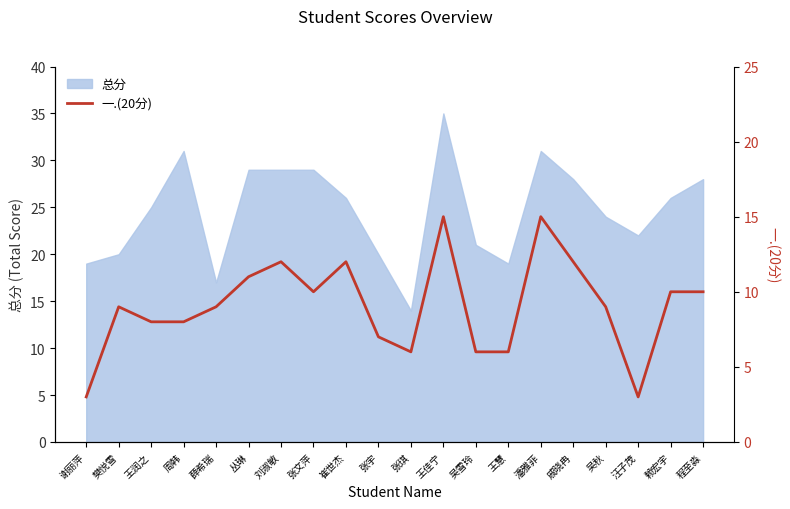

What value does the 总分 series have at 谢丽萍?

19